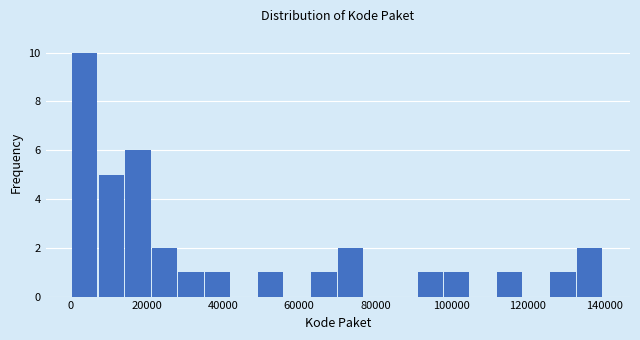

Around what value on the x-axis is the tallest bar? Give the approximate position of its centre, as read against the axis.

4000